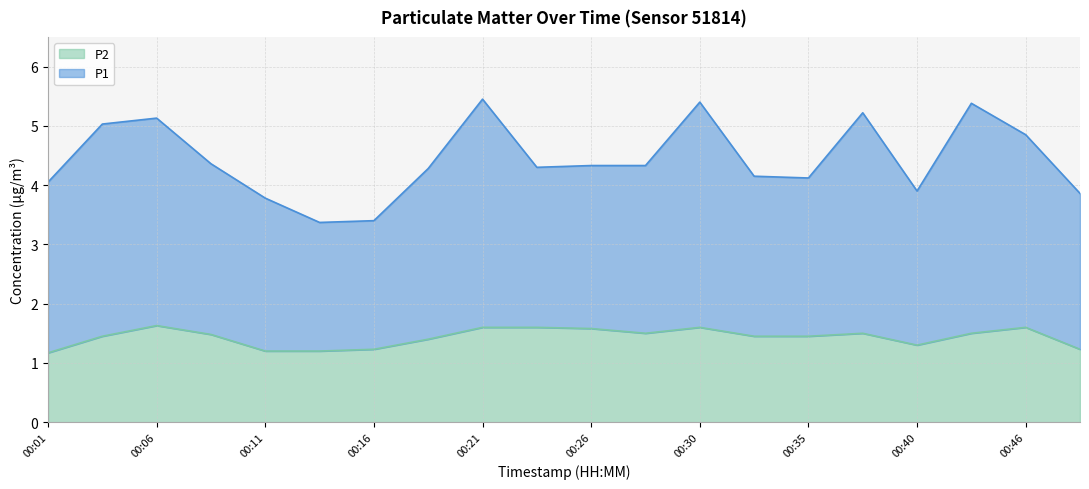

What is the difference between the maximum and minimum values in the P2 series?

0.5